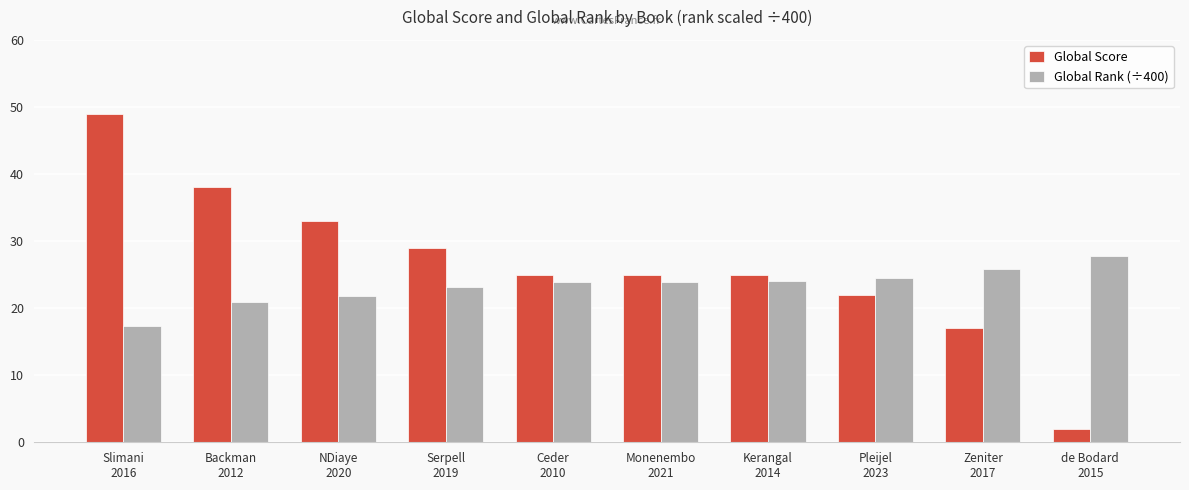

Is the value of Global Score at Monenembo
2021 greater than the value of Global Rank (÷400) at de Bodard
2015?

No